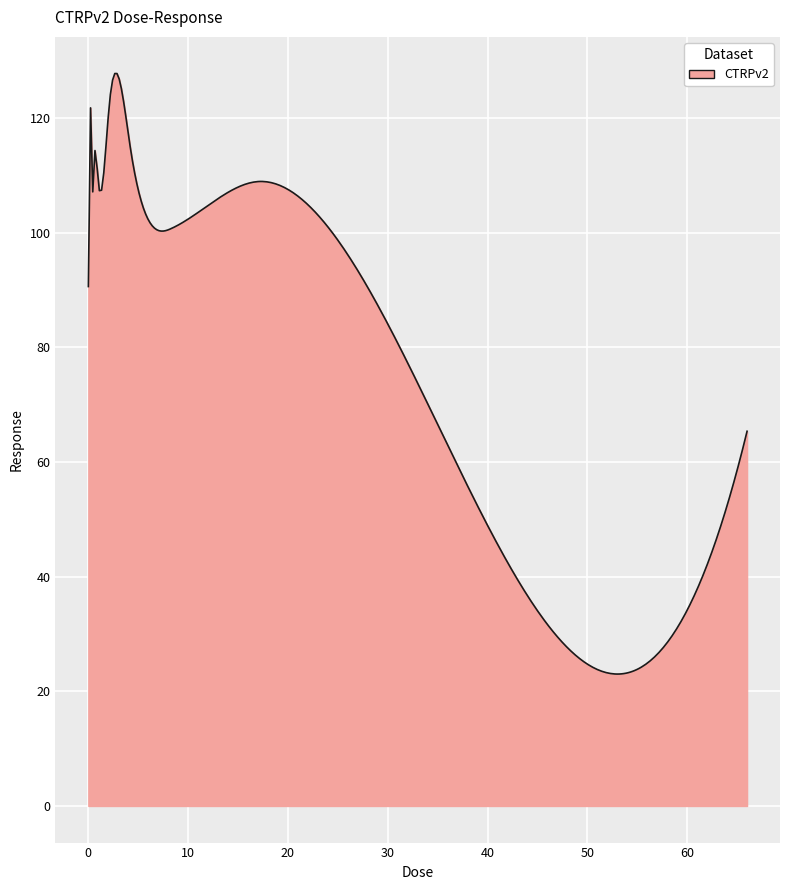

What is the minimum value shown in the chart?

23.0